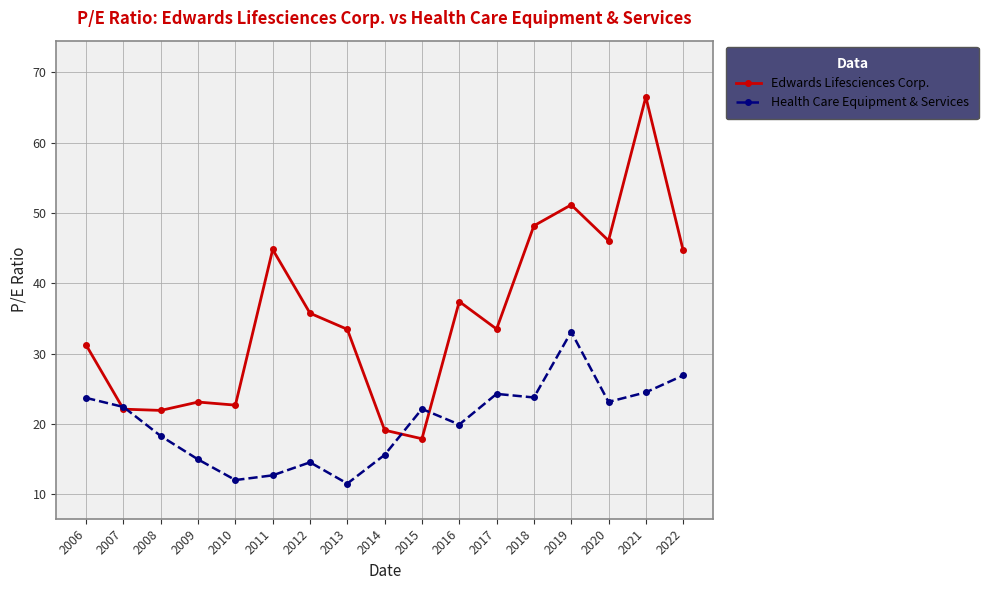

Rank the series at 2020 from lowest to highest value.

Health Care Equipment & Services, Edwards Lifesciences Corp.